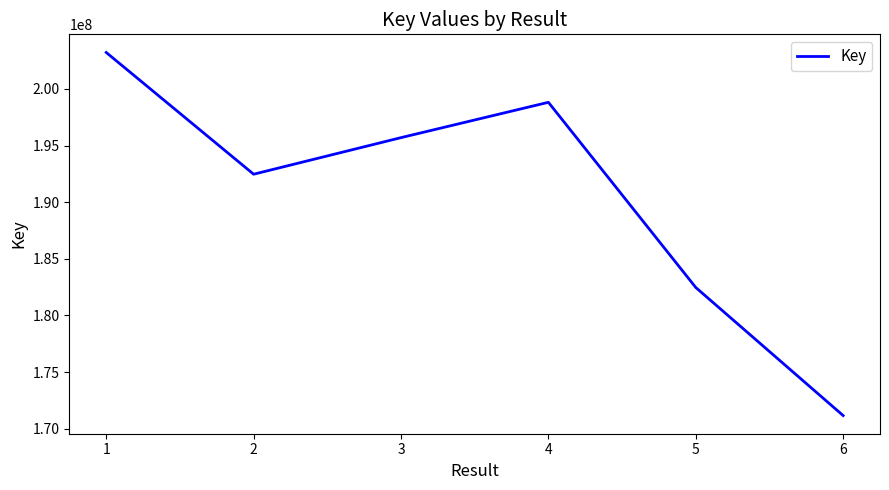

Where does the data first go above 195695080?

1